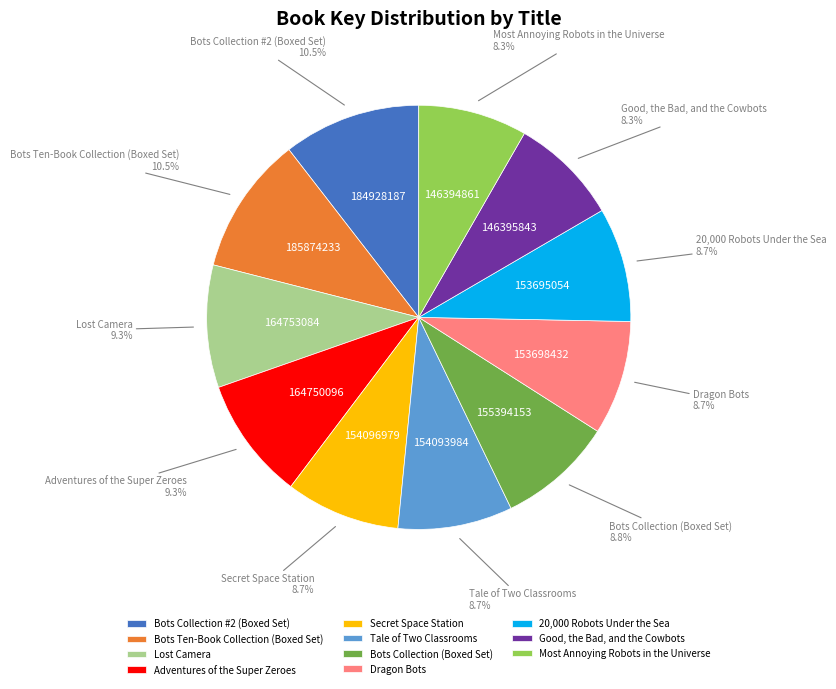

Is it true that Dragon Bots is 9% of the pie?

True